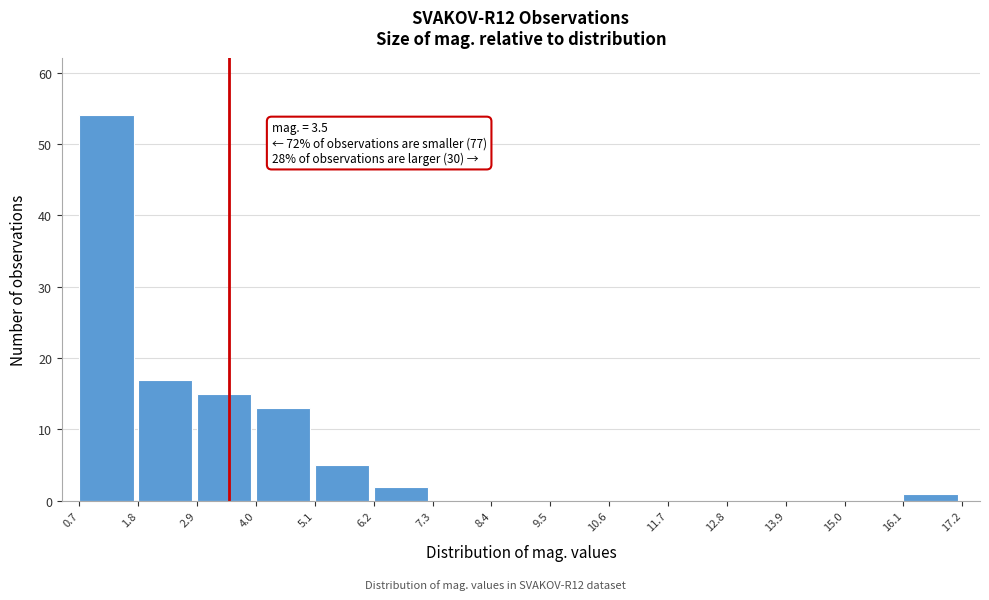

Which range on the x-axis has the tallest bar?

0.7 to 1.8